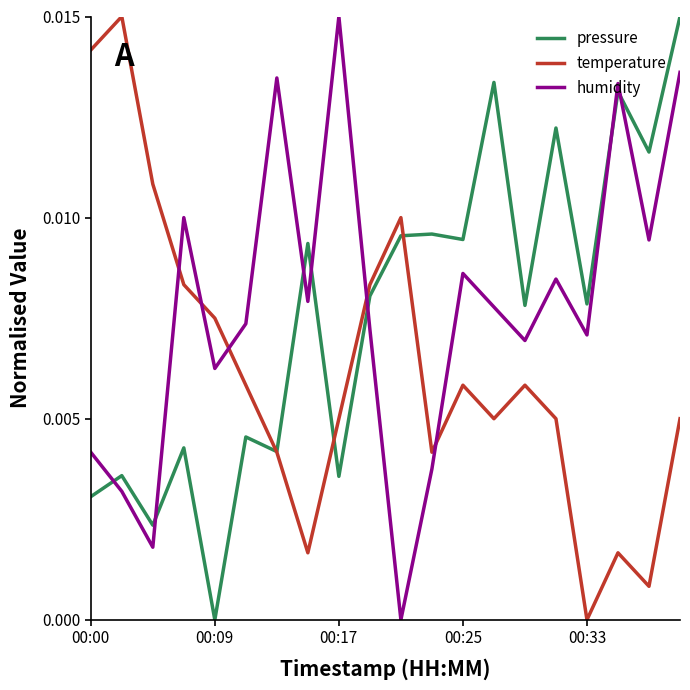

After their last crossing, which series has the higher values: humidity or temperature?

humidity